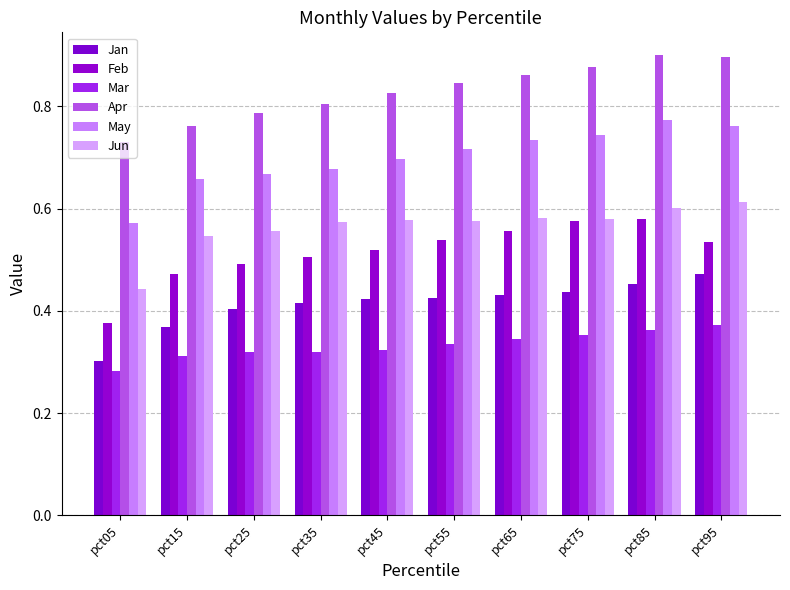

The Jun series shows 0.2 at pct15. True or false?

False